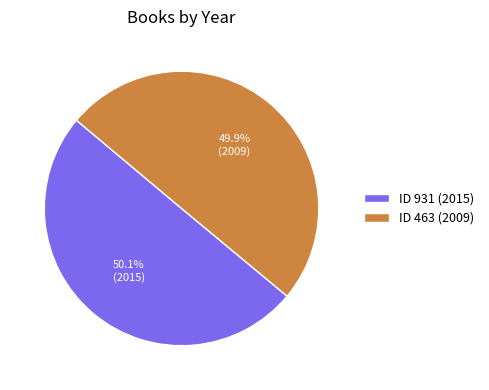

Combined, what portion of the pie is ID 931 (2015) and ID 463 (2009)?

100.0%